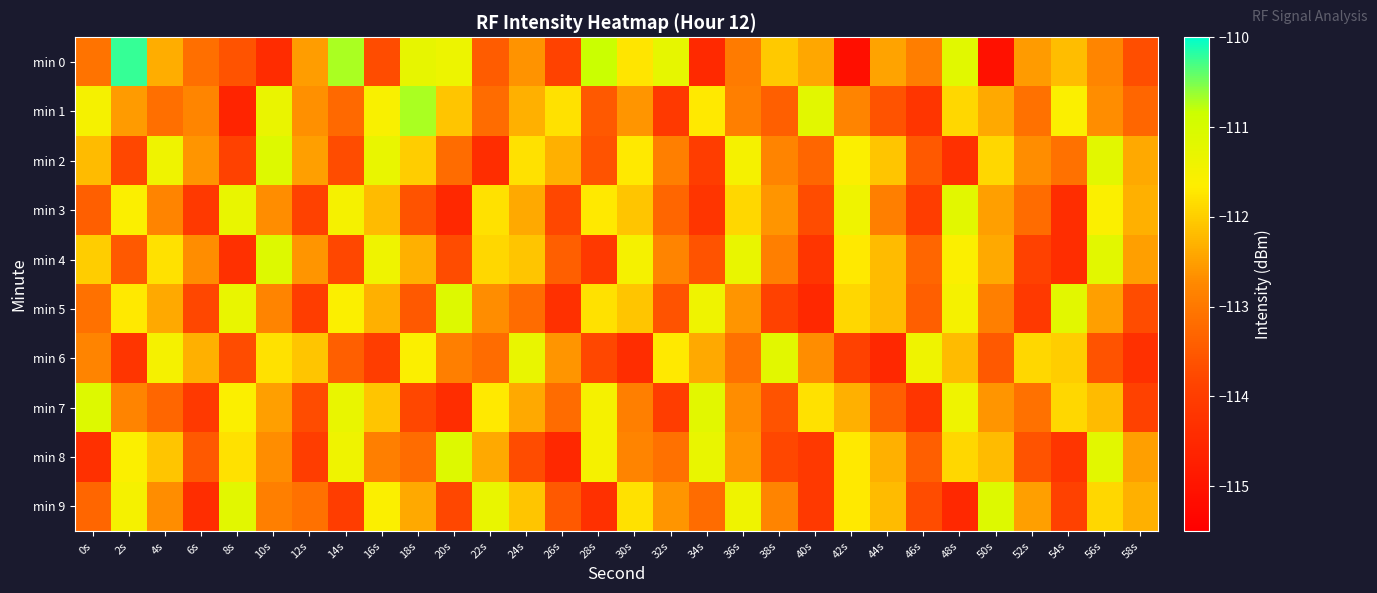

Reading right to left, extract all data points from this chart.

min 0: 58s=-113.7	56s=-112.8	54s=-112.2	52s=-112.5	50s=-115.1	48s=-111.2	46s=-112.9	44s=-112.5	42s=-115.1	40s=-112.4	38s=-112.0	36s=-113.0	34s=-114.5	32s=-111.3	30s=-111.7	28s=-110.8	26s=-113.9	24s=-112.6	22s=-113.4	20s=-111.4	18s=-111.3	16s=-113.7	14s=-110.7	12s=-112.5	10s=-114.4	8s=-113.6	6s=-113.2	4s=-112.4	2s=-110.2	0s=-113.1
min 1: 58s=-113.3	56s=-112.7	54s=-111.6	52s=-113.1	50s=-112.4	48s=-111.9	46s=-114.2	44s=-113.6	42s=-112.8	40s=-111.2	38s=-113.4	36s=-112.9	34s=-111.7	32s=-114.1	30s=-112.6	28s=-113.5	26s=-111.8	24s=-112.3	22s=-113.2	20s=-112.1	18s=-110.7	16s=-111.5	14s=-113.2	12s=-112.6	10s=-111.3	8s=-114.6	6s=-112.8	4s=-113.1	2s=-112.5	0s=-111.5
min 2: 58s=-112.4	56s=-111.2	54s=-113.1	52s=-112.7	50s=-111.9	48s=-114.3	46s=-113.5	44s=-112.1	42s=-111.6	40s=-113.3	38s=-112.8	36s=-111.5	34s=-114.0	32s=-112.9	30s=-111.7	28s=-113.6	26s=-112.3	24s=-111.8	22s=-114.4	20s=-113.2	18s=-112.0	16s=-111.3	14s=-113.7	12s=-112.5	10s=-111.1	8s=-113.9	6s=-112.6	4s=-111.4	2s=-113.8	0s=-112.2
min 3: 58s=-112.3	56s=-111.6	54s=-114.4	52s=-113.2	50s=-112.5	48s=-111.2	46s=-114.0	44s=-112.9	42s=-111.4	40s=-113.7	38s=-112.6	36s=-111.9	34s=-114.2	32s=-113.3	30s=-112.1	28s=-111.7	26s=-113.8	24s=-112.4	22s=-111.8	20s=-114.5	18s=-113.6	16s=-112.2	14s=-111.5	12s=-113.9	10s=-112.7	8s=-111.3	6s=-114.1	4s=-112.8	2s=-111.6	0s=-113.4
min 4: 58s=-112.5	56s=-111.2	54s=-114.4	52s=-113.9	50s=-112.4	48s=-111.6	46s=-113.3	44s=-112.2	42s=-111.7	40s=-114.2	38s=-112.9	36s=-111.3	34s=-113.6	32s=-112.8	30s=-111.5	28s=-114.1	26s=-113.4	24s=-112.1	22s=-111.9	20s=-113.7	18s=-112.3	16s=-111.4	14s=-113.8	12s=-112.6	10s=-111.1	8s=-114.3	6s=-112.7	4s=-111.8	2s=-113.5	0s=-112.0
min 5: 58s=-113.7	56s=-112.5	54s=-111.2	52s=-114.1	50s=-112.9	48s=-111.5	46s=-113.4	44s=-112.2	42s=-111.9	40s=-114.5	38s=-113.9	36s=-112.6	34s=-111.4	32s=-113.6	30s=-112.1	28s=-111.8	26s=-114.3	24s=-113.2	22s=-112.7	20s=-111.1	18s=-113.5	16s=-112.3	14s=-111.6	12s=-114.0	10s=-112.8	8s=-111.3	6s=-113.8	4s=-112.4	2s=-111.7	0s=-113.1
min 6: 58s=-114.3	56s=-113.6	54s=-112.0	52s=-111.9	50s=-113.5	48s=-112.2	46s=-111.4	44s=-114.5	42s=-113.9	40s=-112.7	38s=-111.2	36s=-113.1	34s=-112.4	32s=-111.7	30s=-114.4	28s=-113.8	26s=-112.6	24s=-111.3	22s=-113.2	20s=-112.9	18s=-111.6	16s=-114.0	14s=-113.4	12s=-112.1	10s=-111.8	8s=-113.7	6s=-112.3	4s=-111.5	2s=-114.2	0s=-112.8
min 7: 58s=-113.9	56s=-112.2	54s=-111.9	52s=-113.1	50s=-112.6	48s=-111.4	46s=-114.2	44s=-113.4	42s=-112.3	40s=-111.8	38s=-113.6	36s=-112.7	34s=-111.2	32s=-114.0	30s=-112.9	28s=-111.5	26s=-113.2	24s=-112.4	22s=-111.7	20s=-114.4	18s=-113.8	16s=-112.1	14s=-111.3	12s=-113.7	10s=-112.5	8s=-111.6	6s=-114.1	4s=-113.3	2s=-112.8	0s=-111.1
min 8: 58s=-112.5	56s=-111.2	54s=-114.2	52s=-113.6	50s=-112.2	48s=-111.9	46s=-113.4	44s=-112.3	42s=-111.7	40s=-114.1	38s=-113.8	36s=-112.6	34s=-111.3	32s=-113.1	30s=-112.8	28s=-111.5	26s=-114.5	24s=-113.7	22s=-112.4	20s=-111.1	18s=-113.2	16s=-112.9	14s=-111.4	12s=-114.0	10s=-112.7	8s=-111.8	6s=-113.5	4s=-112.1	2s=-111.6	0s=-114.3
min 9: 58s=-112.3	56s=-111.9	54s=-113.9	52s=-112.5	50s=-111.1	48s=-114.5	46s=-113.7	44s=-112.2	42s=-111.7	40s=-114.1	38s=-112.8	36s=-111.4	34s=-113.2	32s=-112.6	30s=-111.8	28s=-114.3	26s=-113.5	24s=-112.1	22s=-111.3	20s=-113.8	18s=-112.4	16s=-111.6	14s=-114.0	12s=-113.1	10s=-112.9	8s=-111.2	6s=-114.4	4s=-112.7	2s=-111.5	0s=-113.3